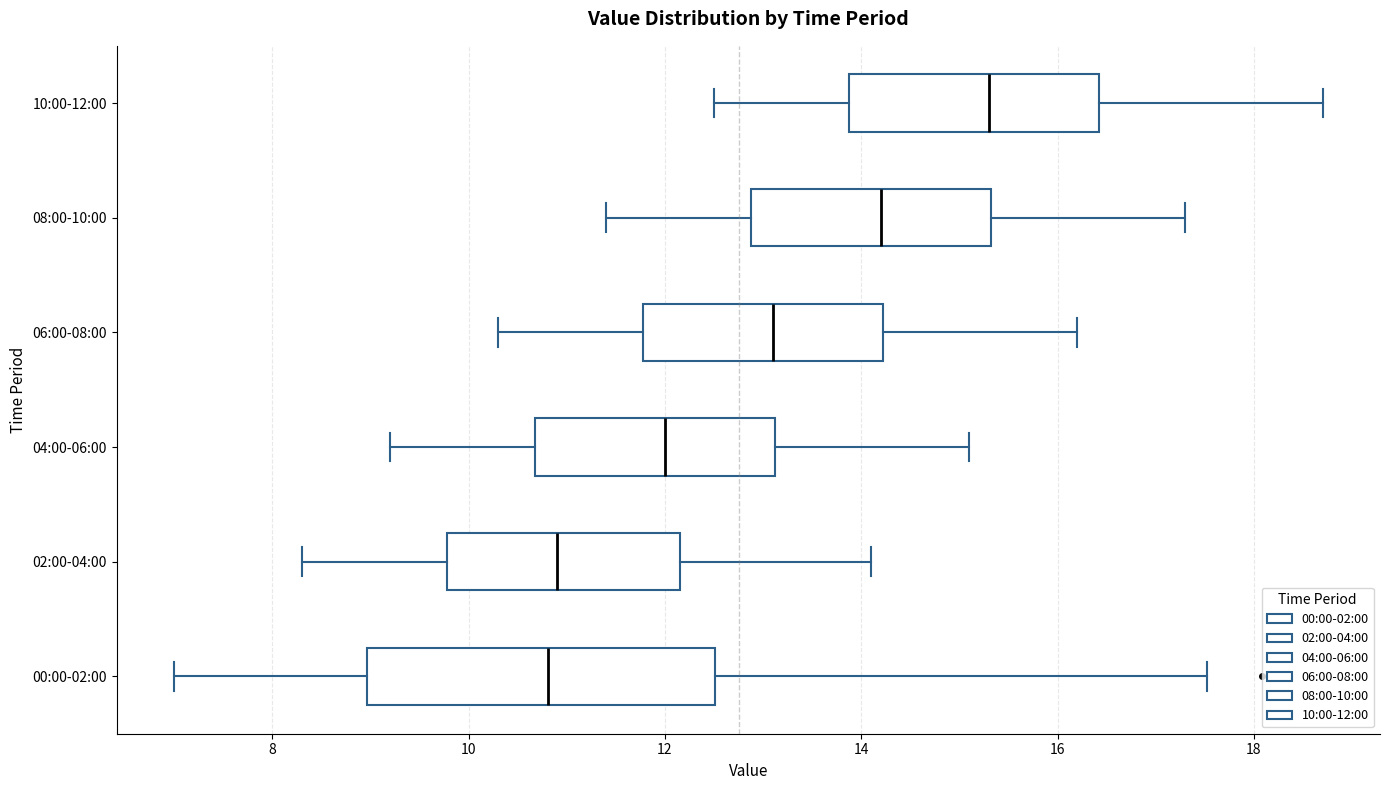

Reading bottom to top, transcribe this box plot: for each box, give where its median line is, the range the box spans, and where its two whiskers end, as read against the x-axis. The values are not printed on the chart, so give them approximately, as read against the axis.

00:00-02:00: median 10.8, box 9.0 to 12.6, whiskers 7.0 to 17.6
02:00-04:00: median 11.0, box 9.8 to 12.2, whiskers 8.4 to 14.2
04:00-06:00: median 12.0, box 10.6 to 13.2, whiskers 9.2 to 15.2
06:00-08:00: median 13.2, box 11.8 to 14.2, whiskers 10.4 to 16.2
08:00-10:00: median 14.2, box 12.8 to 15.4, whiskers 11.4 to 17.4
10:00-12:00: median 15.4, box 13.8 to 16.4, whiskers 12.6 to 18.8